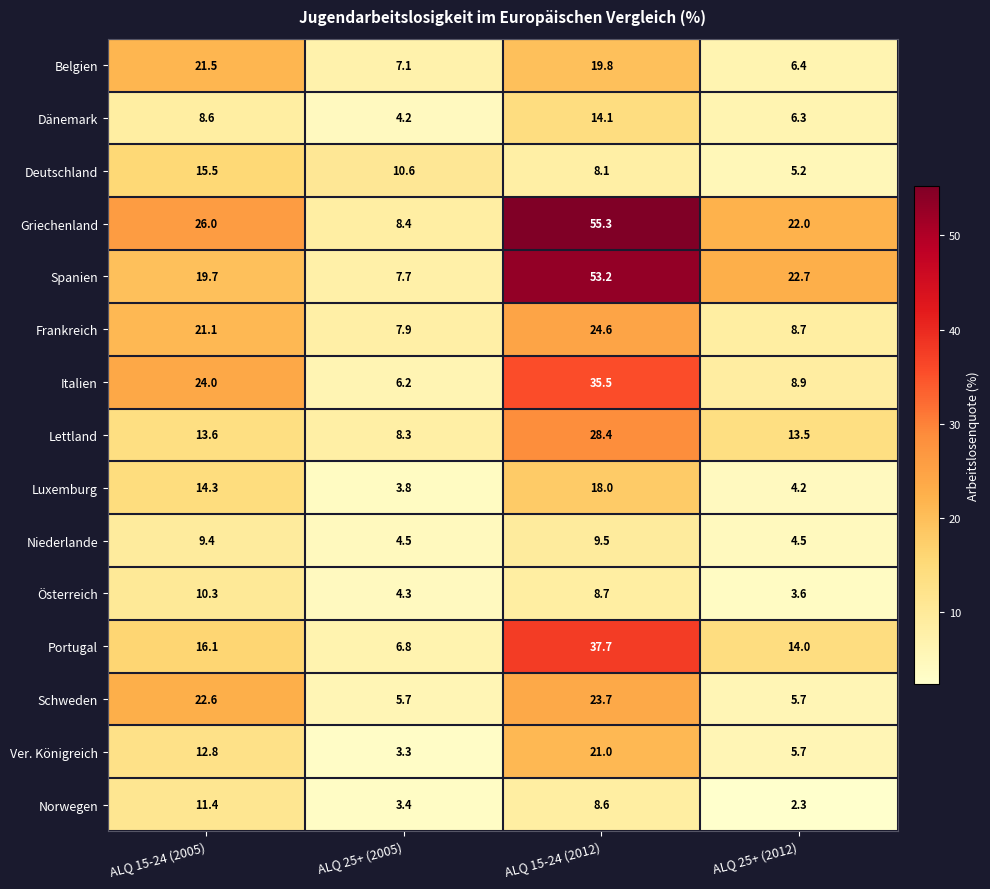

How many series are shown in this chart?

15